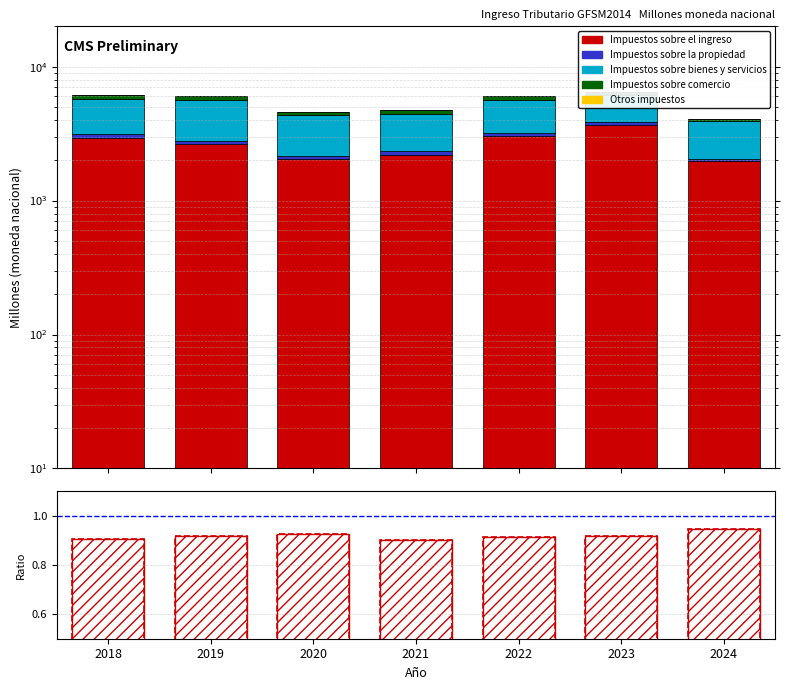

What is the spread (max minus min) of values at 2022?

3019.1